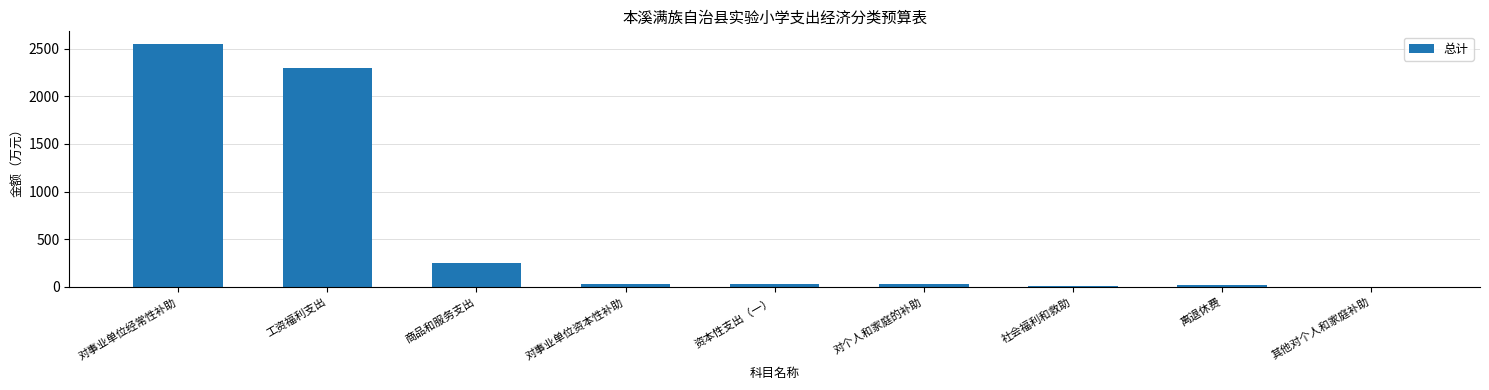

What is the maximum value shown in the chart?

2554.2